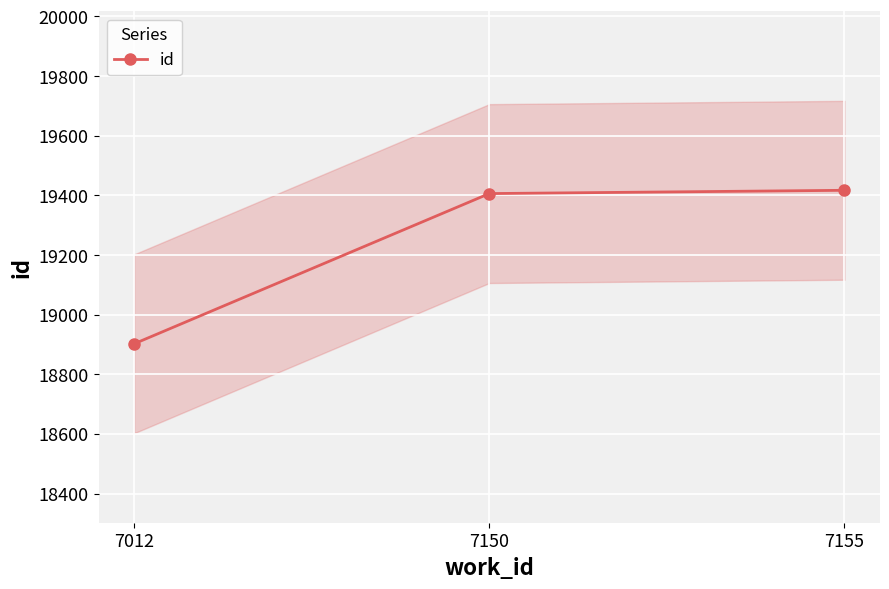

Reading right to left, what are all the values shown in this chart?

19417	19406	18902